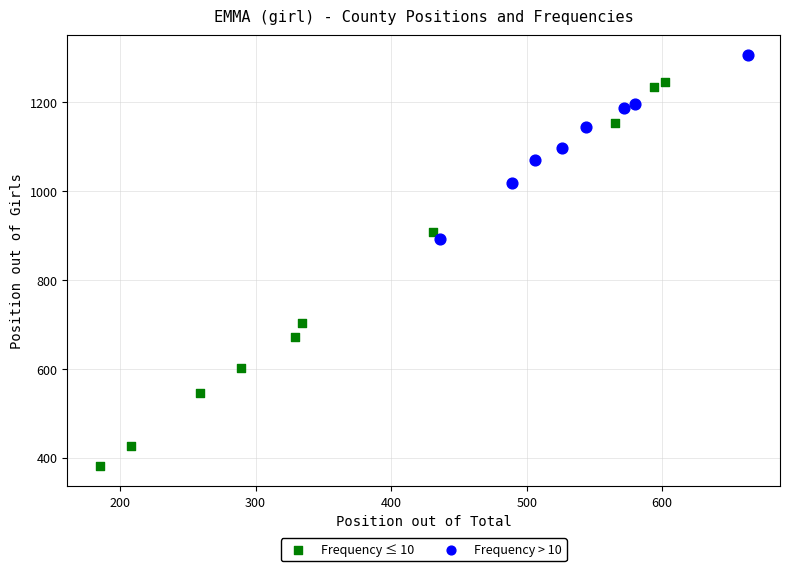

Which series contains the highest Y value?

Frequency > 10